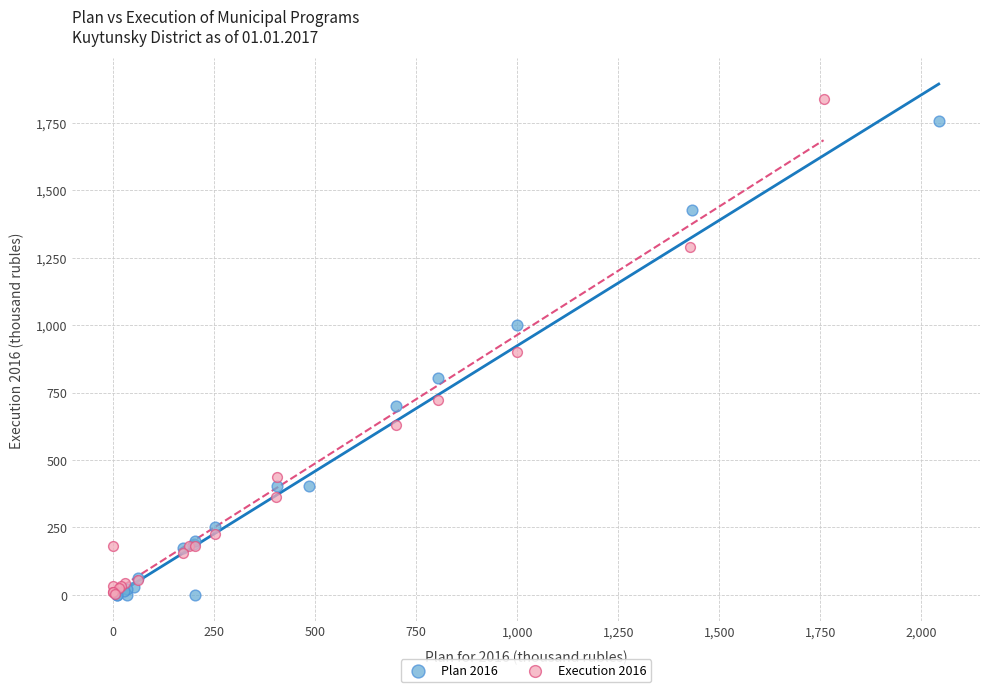

Which series has the largest Y range (max minus min)?

Execution 2016